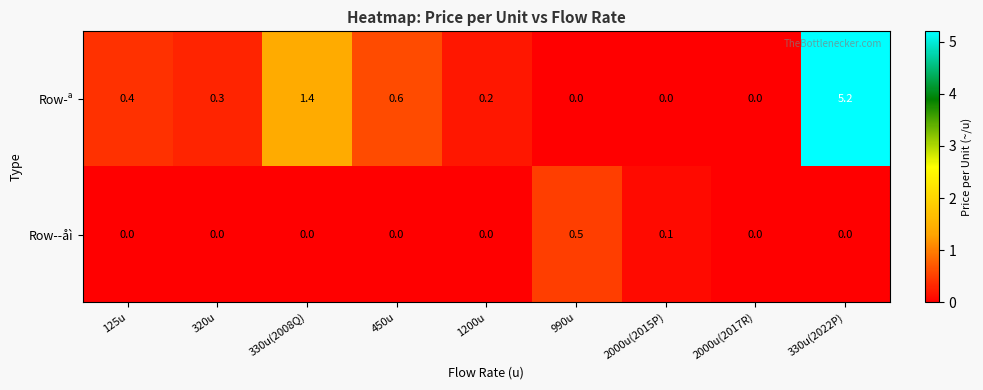

List the series in order of their peak value, lowest first.

Row-­åì, Row-ª